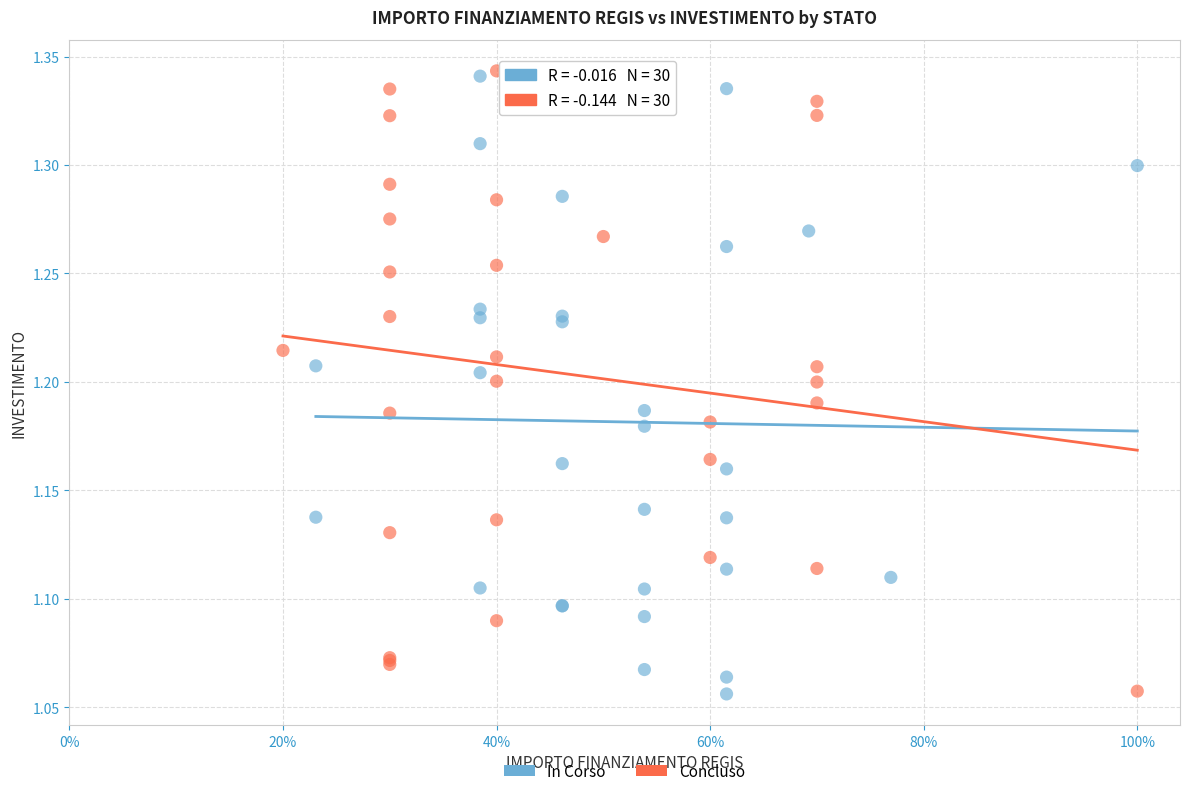

What are all the series names shown in the legend?

In Corso, Concluso